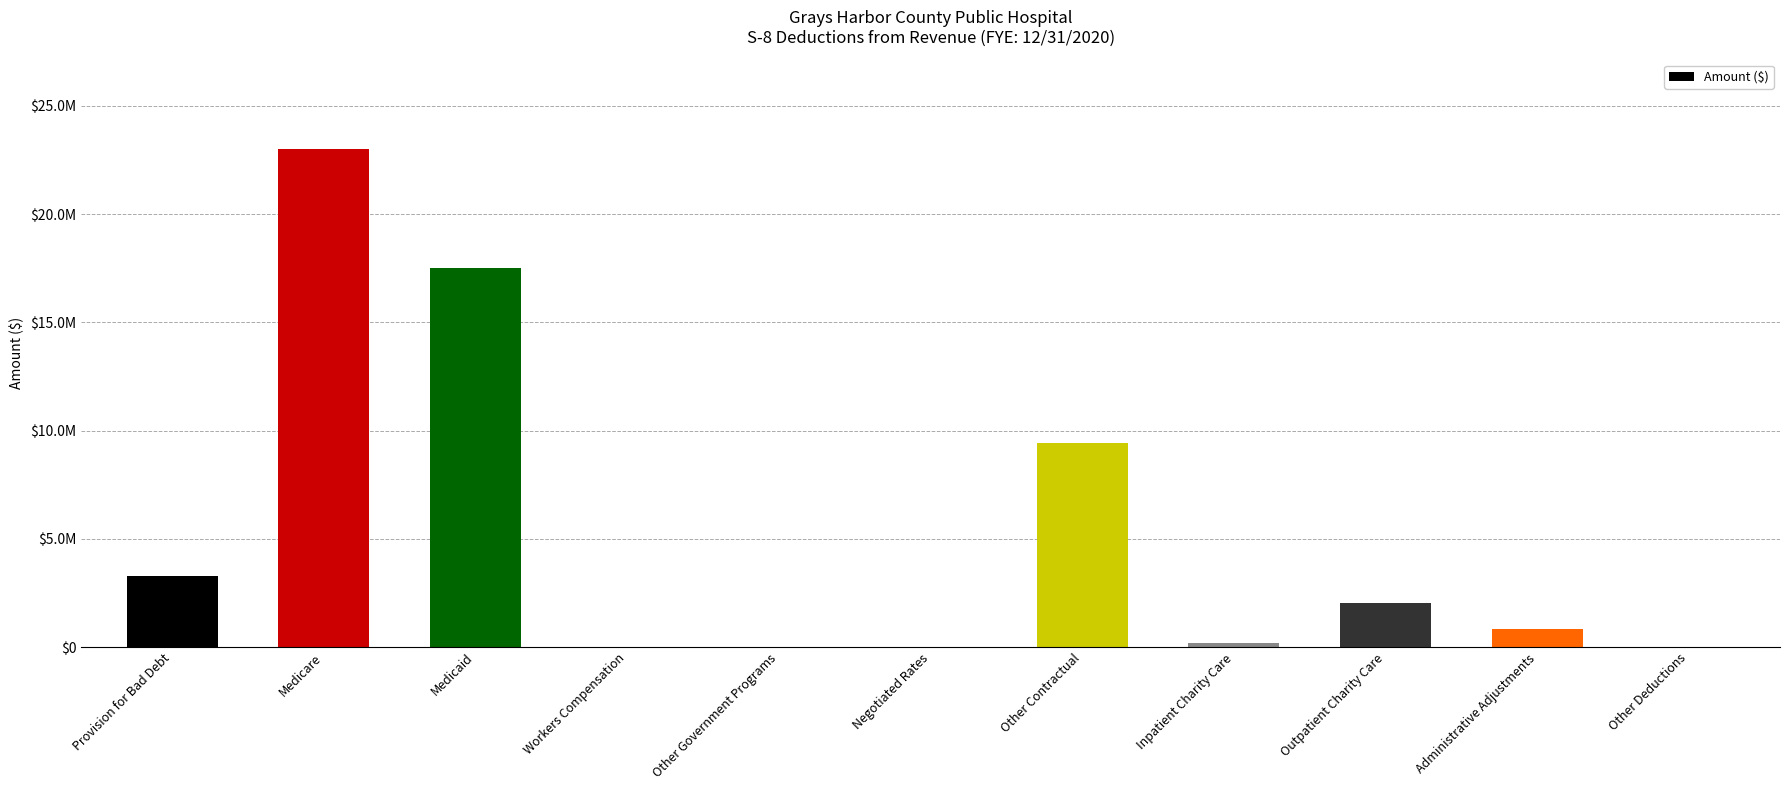

List the labels in order of value, largest first.

Medicare, Medicaid, Other Contractual, Provision for Bad Debt, Outpatient Charity Care, Administrative Adjustments, Inpatient Charity Care, Workers Compensation, Other Government Programs, Negotiated Rates, Other Deductions